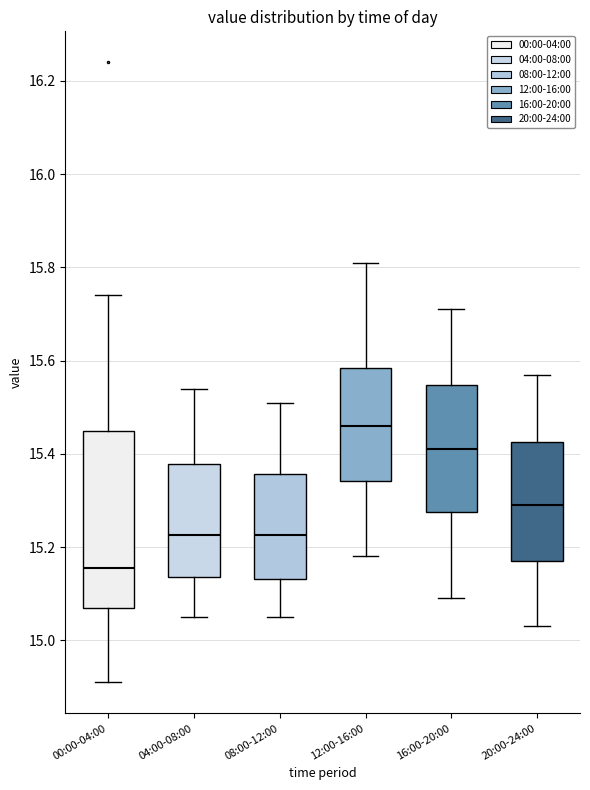

Reading left to right, read every box against the y-axis: the position of its median line, the range the box covers, and the ends of its whiskers. The values are not printed on the chart, so give them approximately, as read against the axis.

00:00-04:00: median 15.16, box 15.08 to 15.46, whiskers 14.92 to 15.74
04:00-08:00: median 15.22, box 15.14 to 15.38, whiskers 15.06 to 15.54
08:00-12:00: median 15.22, box 15.14 to 15.36, whiskers 15.06 to 15.52
12:00-16:00: median 15.46, box 15.34 to 15.58, whiskers 15.18 to 15.82
16:00-20:00: median 15.42, box 15.28 to 15.54, whiskers 15.10 to 15.72
20:00-24:00: median 15.30, box 15.18 to 15.42, whiskers 15.04 to 15.58